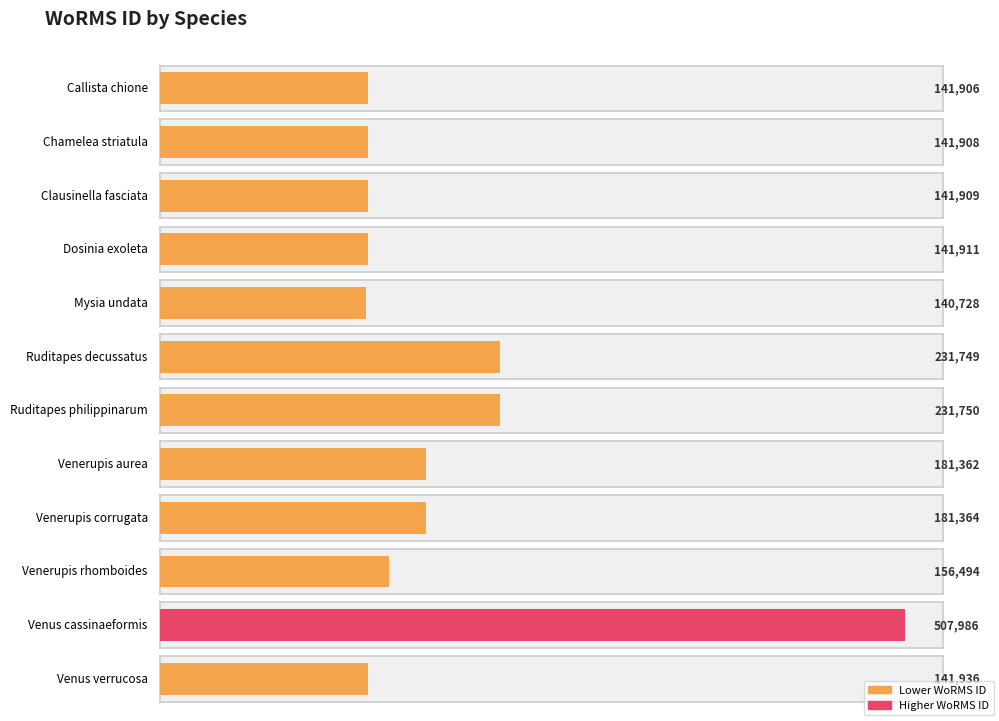

The value at Mysia undata is 140728. True or false?

True